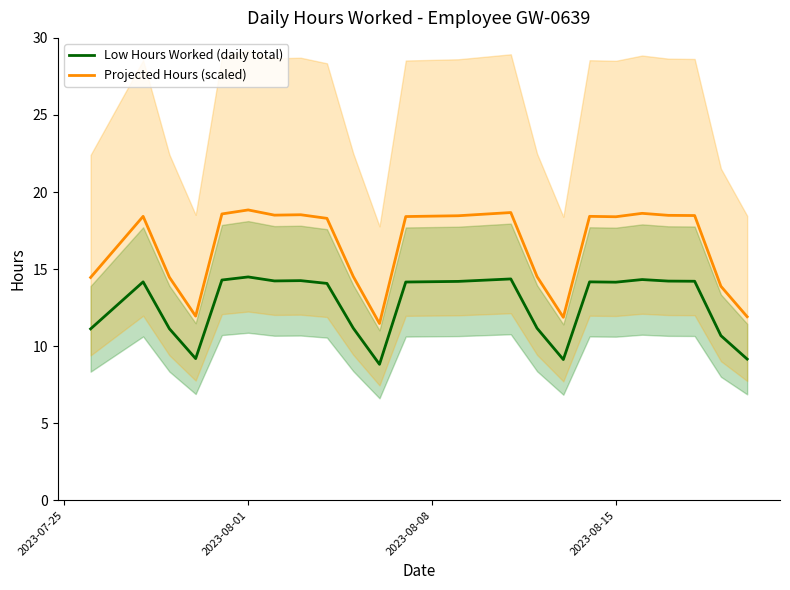

What is the difference between the maximum and minimum values in the Projected Hours (scaled) series?

7.4